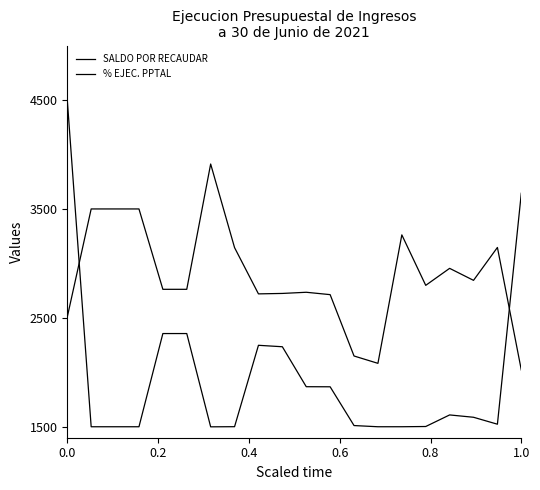

How many lines are shown in the chart?

2